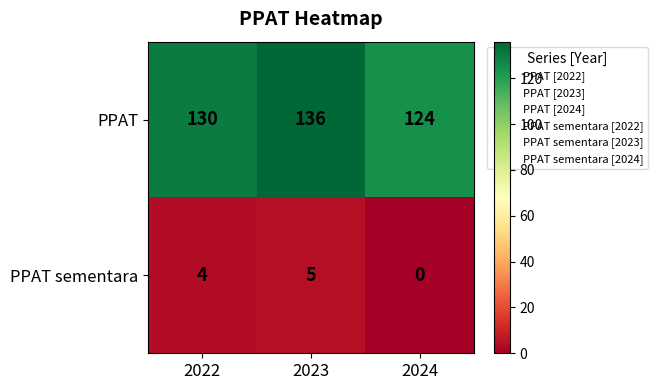

What is the difference between the highest and lowest values at 2024?

124